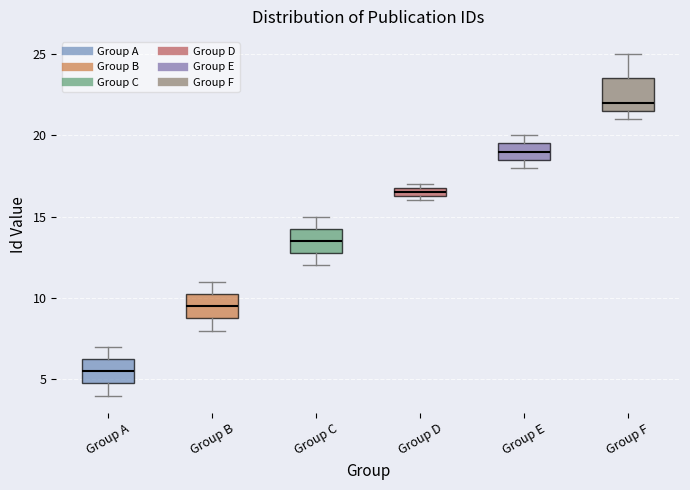

Which box is the tallest, from its lower edge to its upper edge?

Group F